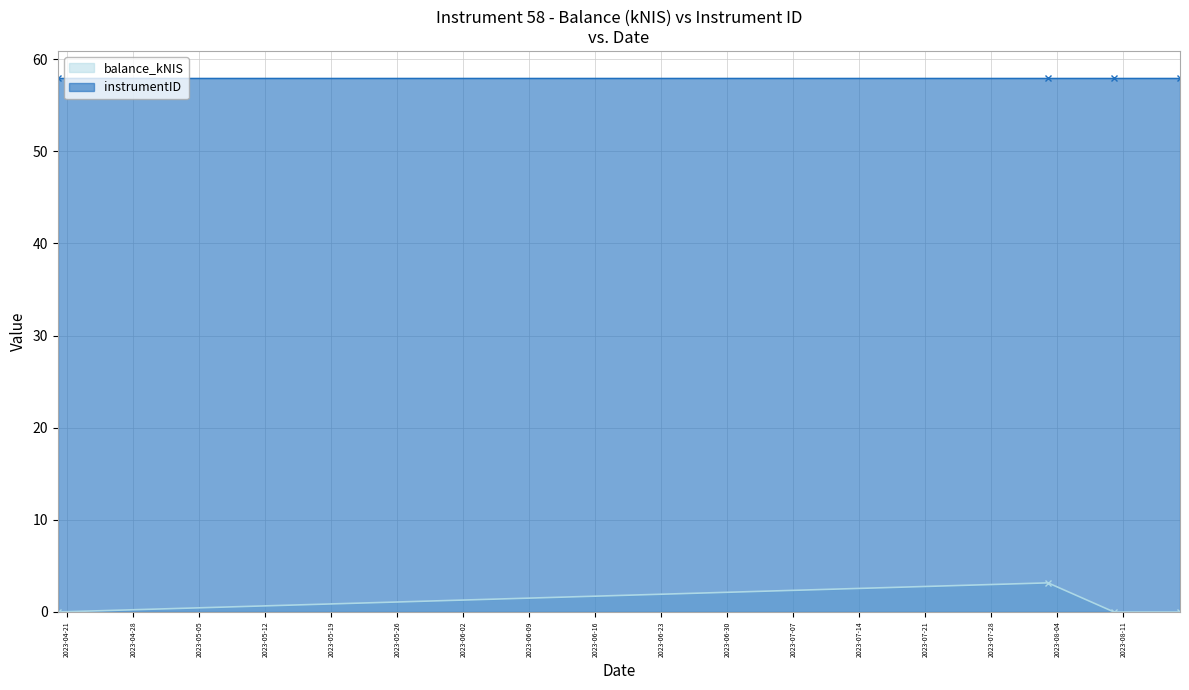

What is the average value?

0.8